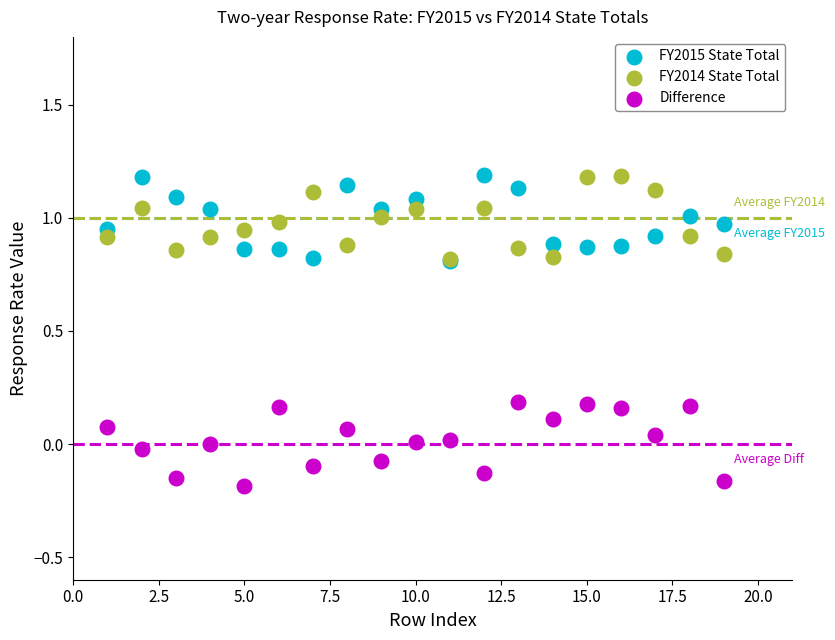

What are all the series names shown in the legend?

FY2015 State Total, FY2014 State Total, Difference